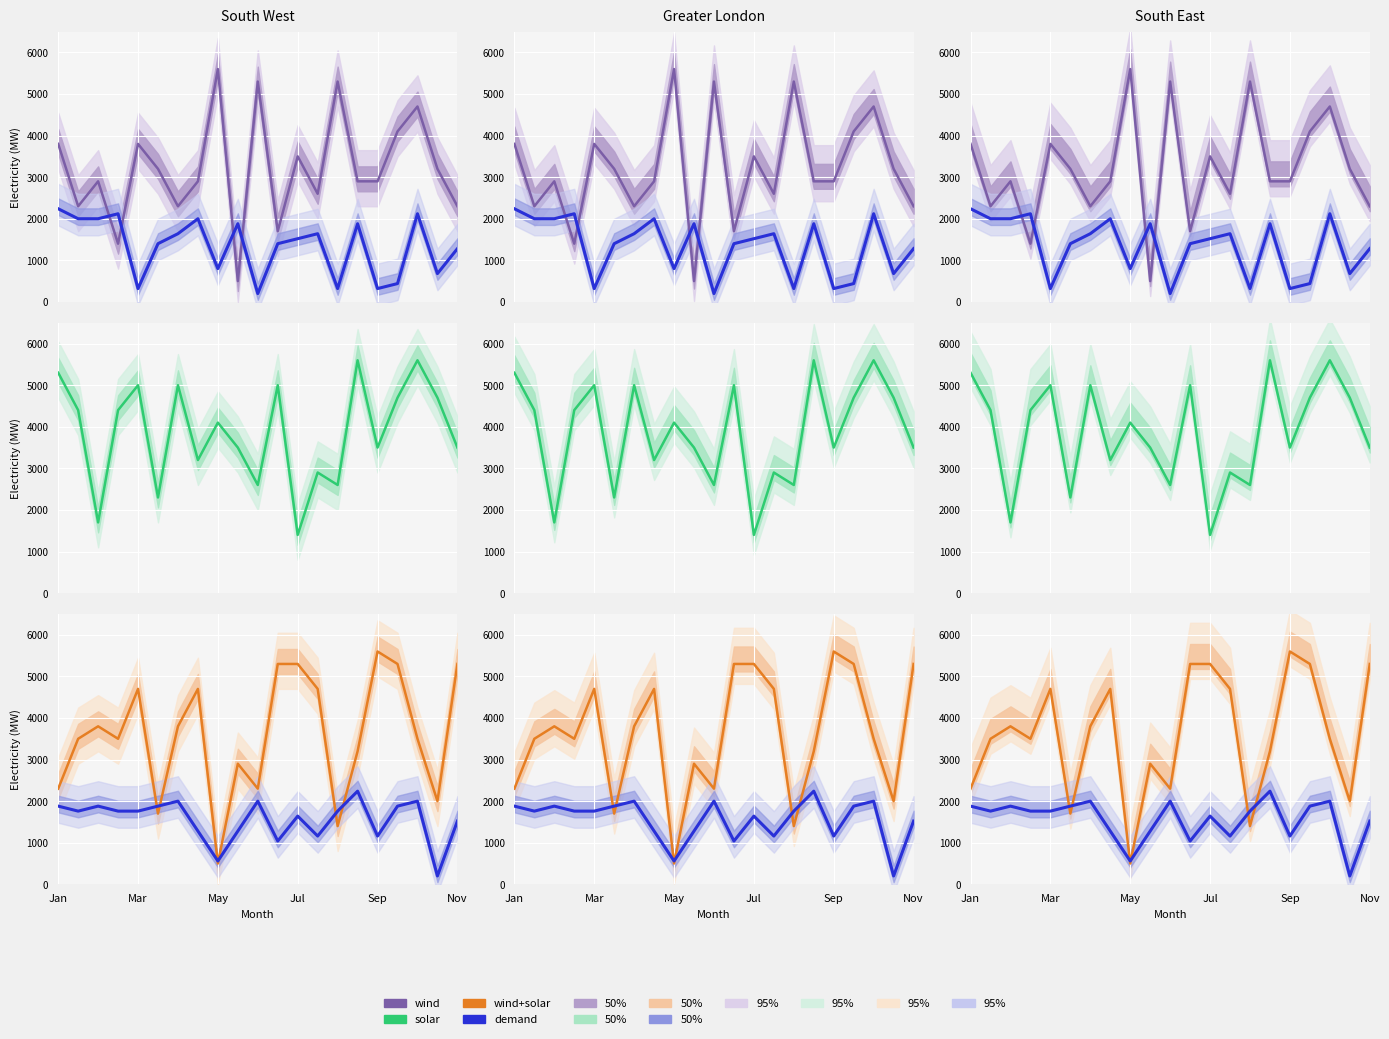

What is the greatest value displayed?

5600